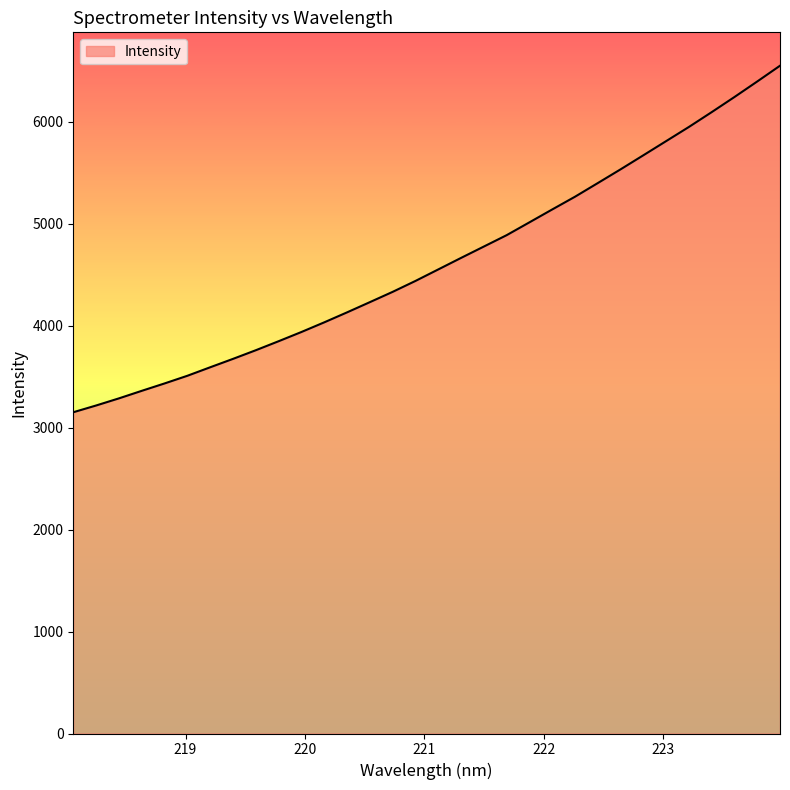

What is the minimum value shown in the chart?

3149.7